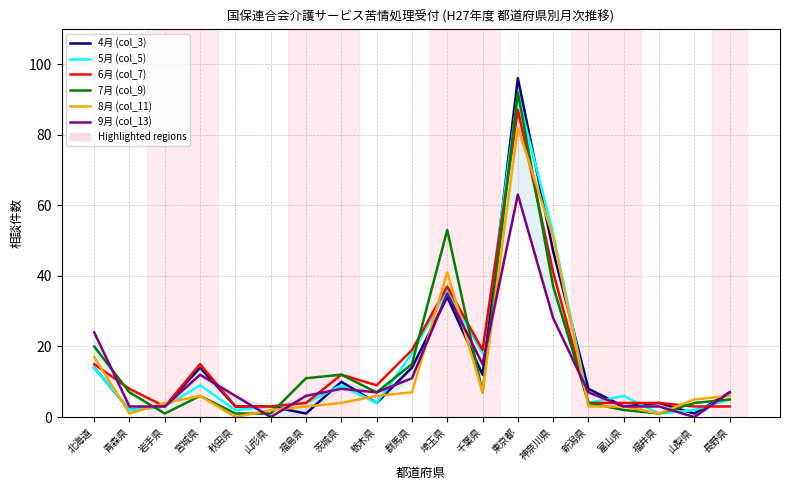

Reading left to right, list all the values displayed in this chart.

4月 (col_3): 14	2	3	14	3	3	1	10	4	14	34	12	96	47	8	3	4	1	7
5月 (col_5): 14	2	3	9	2	3	4	9	4	18	36	18	91	52	4	6	1	2	5
6月 (col_7): 15	8	3	15	3	3	4	12	9	19	37	19	87	41	4	4	4	3	3
7月 (col_9): 20	7	1	6	1	1	11	12	7	15	53	7	92	37	4	2	1	4	5
8月 (col_11): 17	1	4	6	0	2	3	4	6	7	41	7	82	51	3	3	1	5	6
9月 (col_13): 24	3	3	12	6	0	6	8	7	11	35	15	63	28	7	3	3	0	7